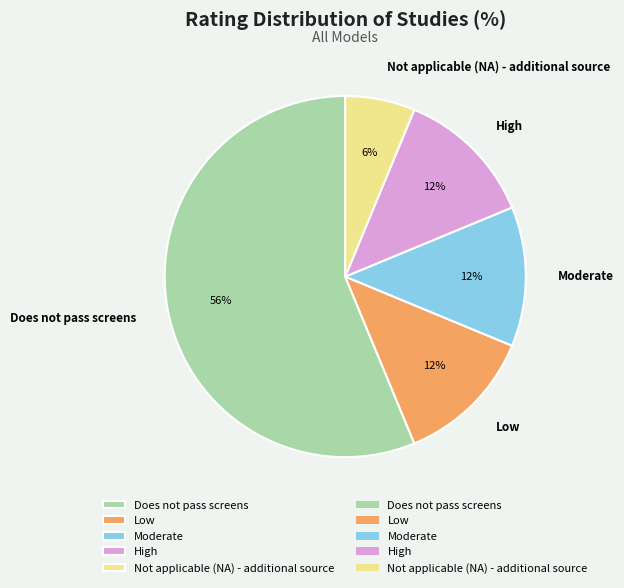

Is Does not pass screens the majority of the pie?

Yes